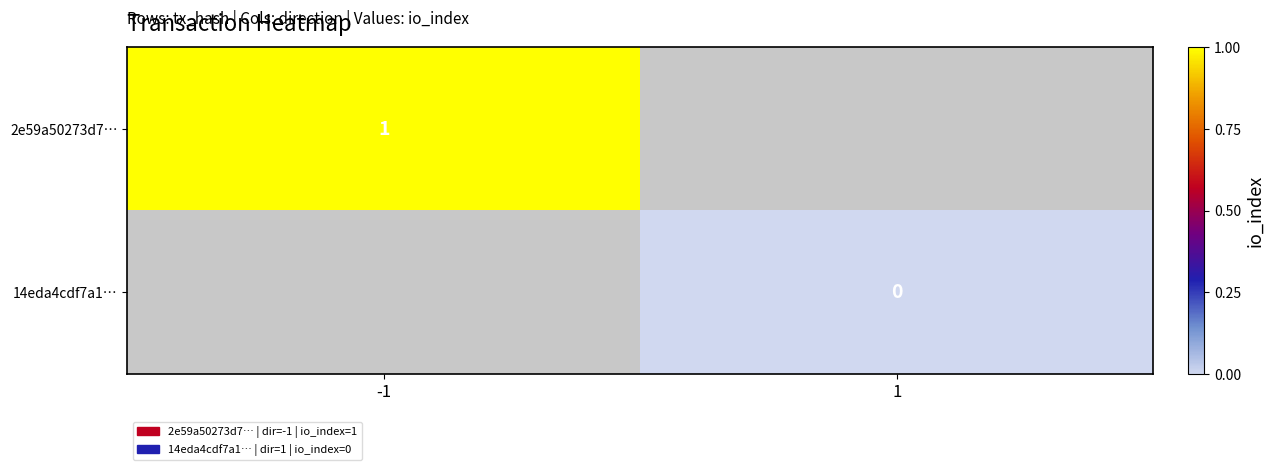

The value of 2e59a50273d7… at -1 is 1. True or false?

True